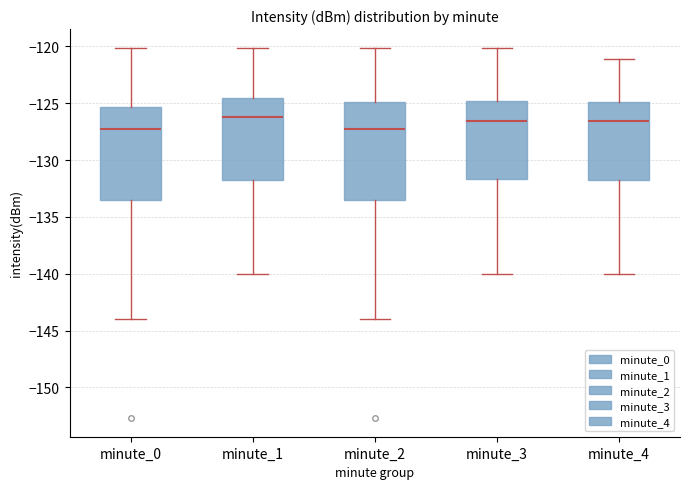

Where is the lower edge of the box for minute_1 on the y-axis? The values are not printed on the chart, so give them approximately, as read against the axis.

-132.0